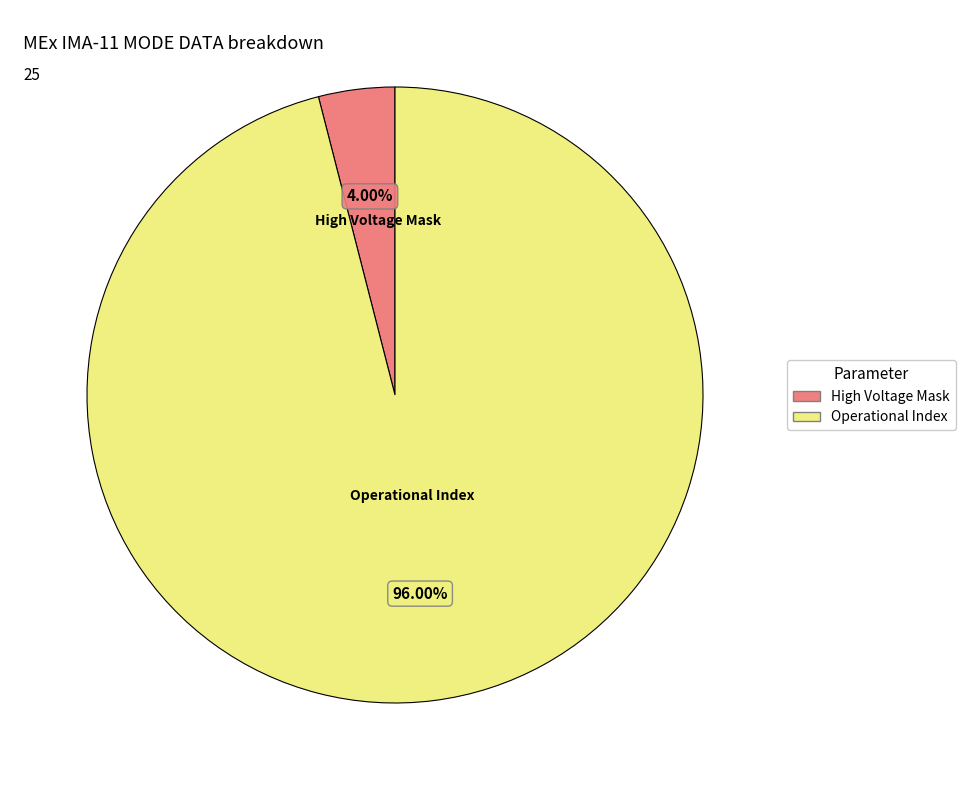

How many segments does this pie chart have?

2